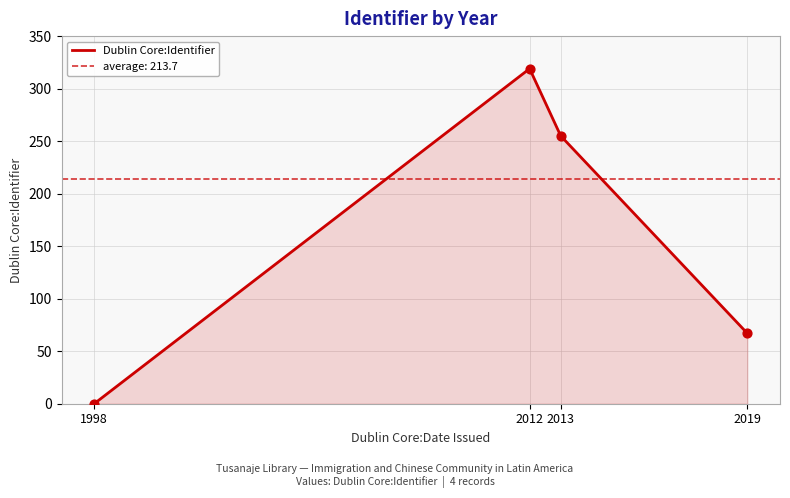

Between 2019 and 2012, which is larger?

2012